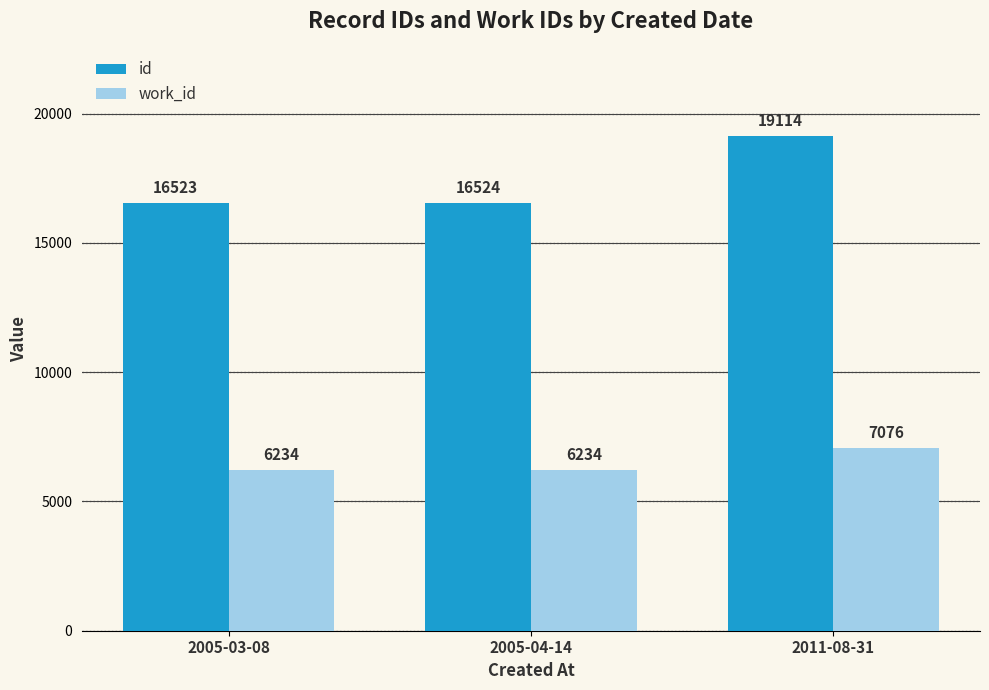

How many work_id values are between 6234 and 7076?

3